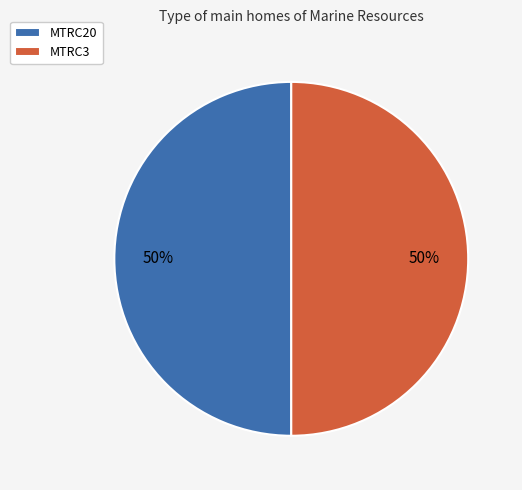

How many slices are in this pie chart?

2